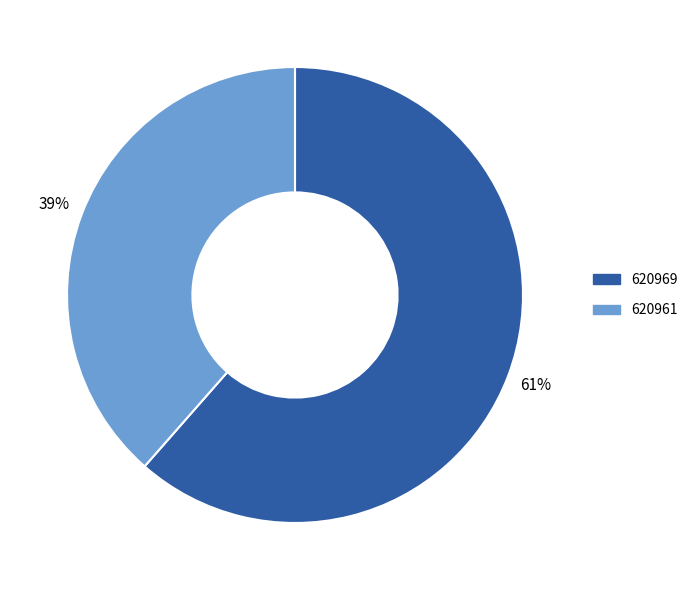

What is the smallest slice in the pie chart?

620961